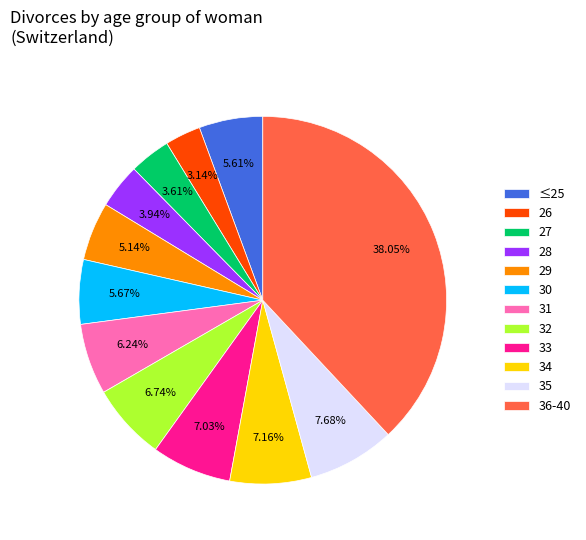

How many segments does this pie chart have?

12